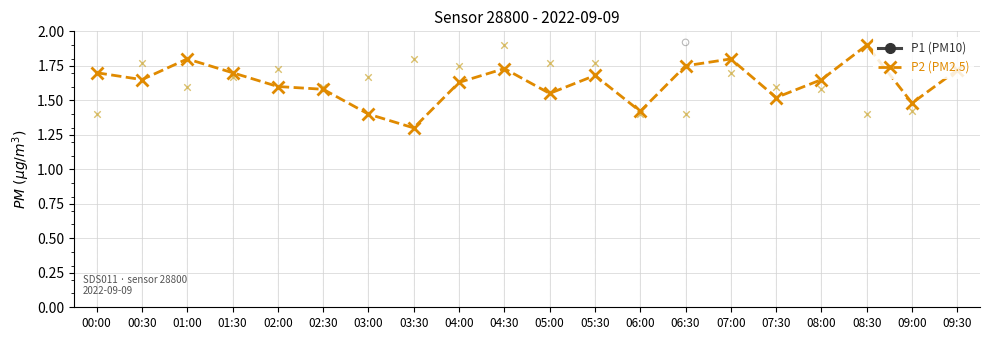

Where is P2 (PM2.5) nearest to the value 1?

03:30